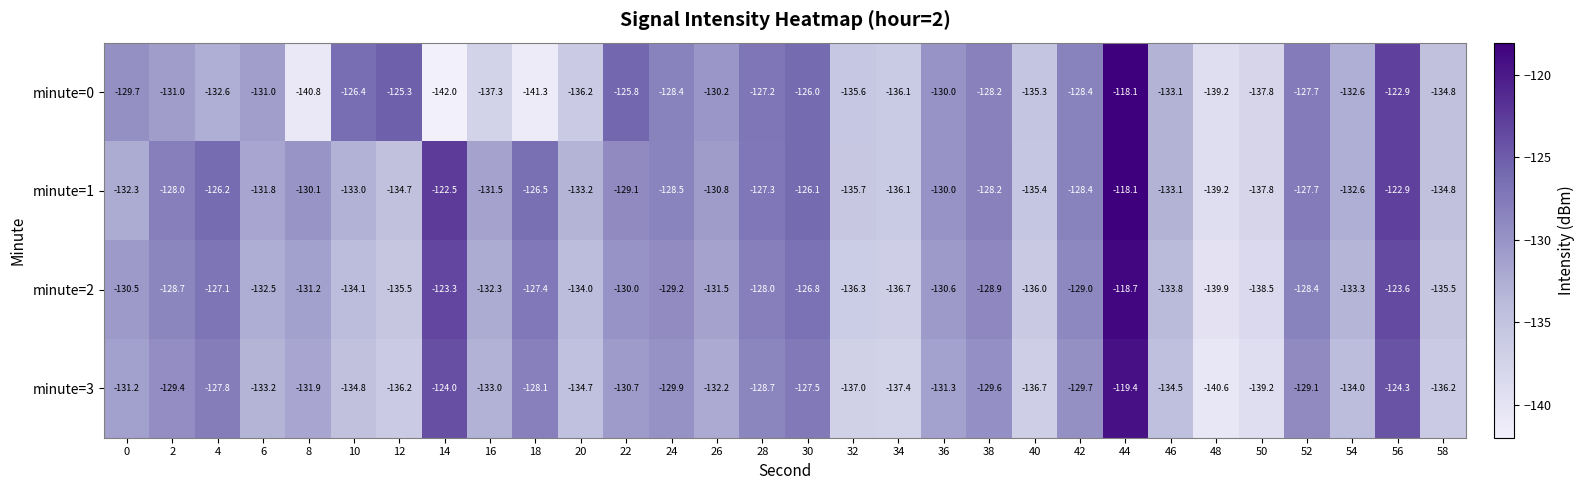

Count the number of categories in the chart.

30